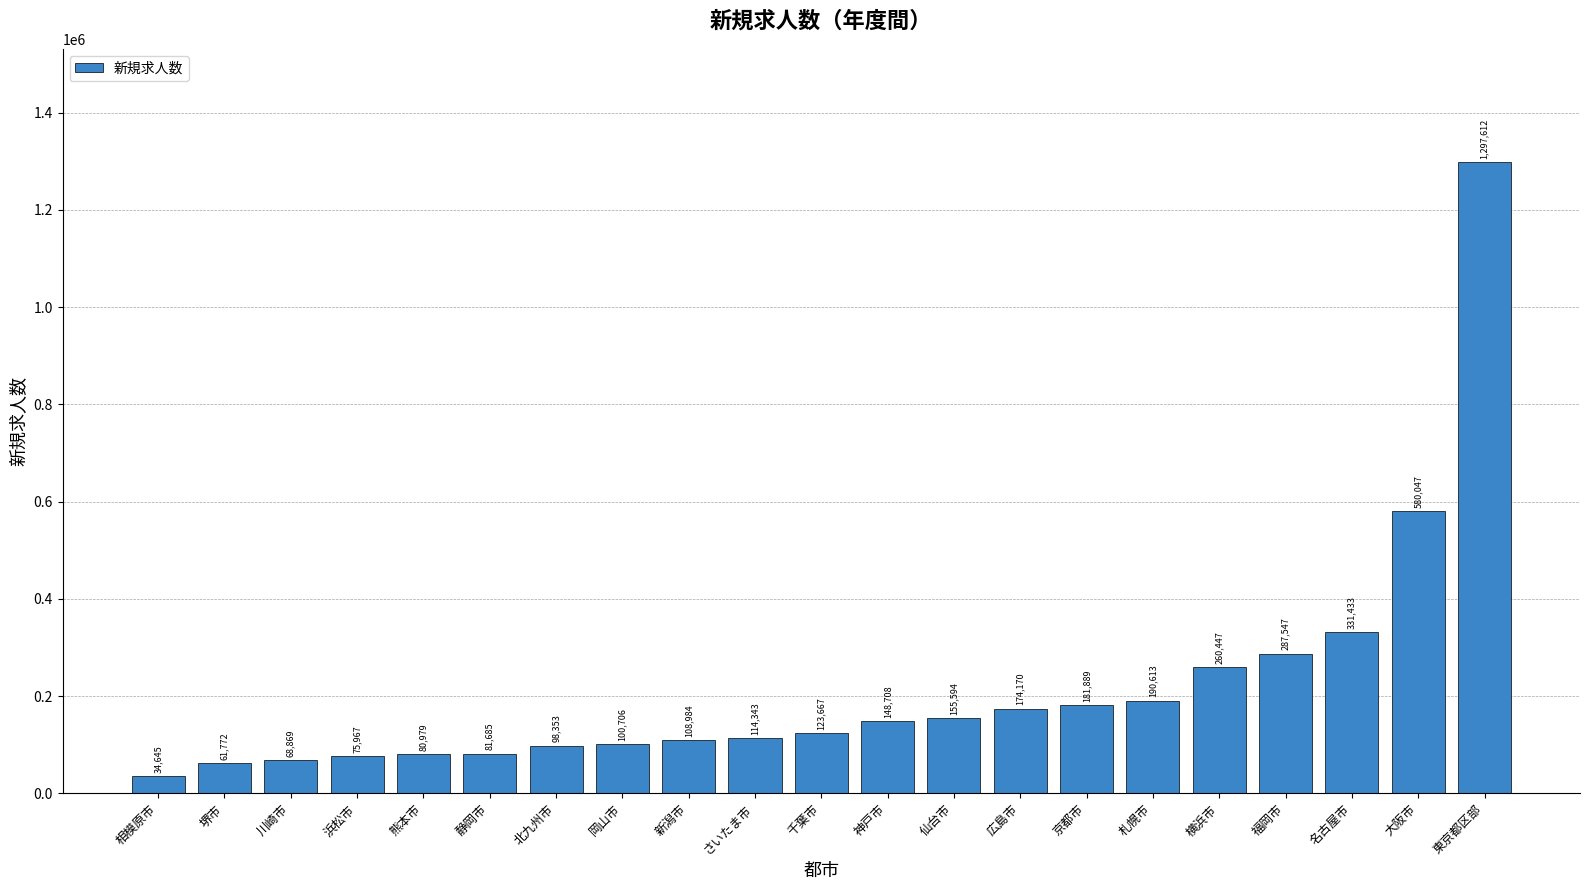

Approximately how many times larger is the value at 岡山市 compared to 静岡市?

1.2